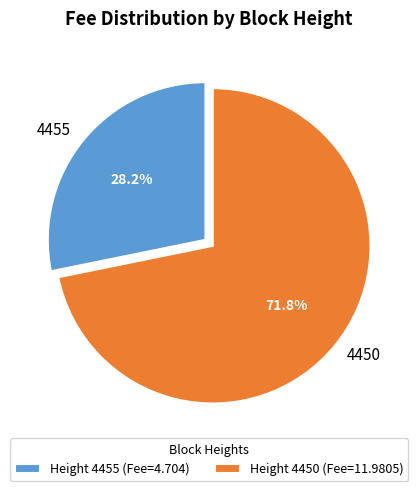

What percentage is the 4455 slice, to the nearest percent?

28%